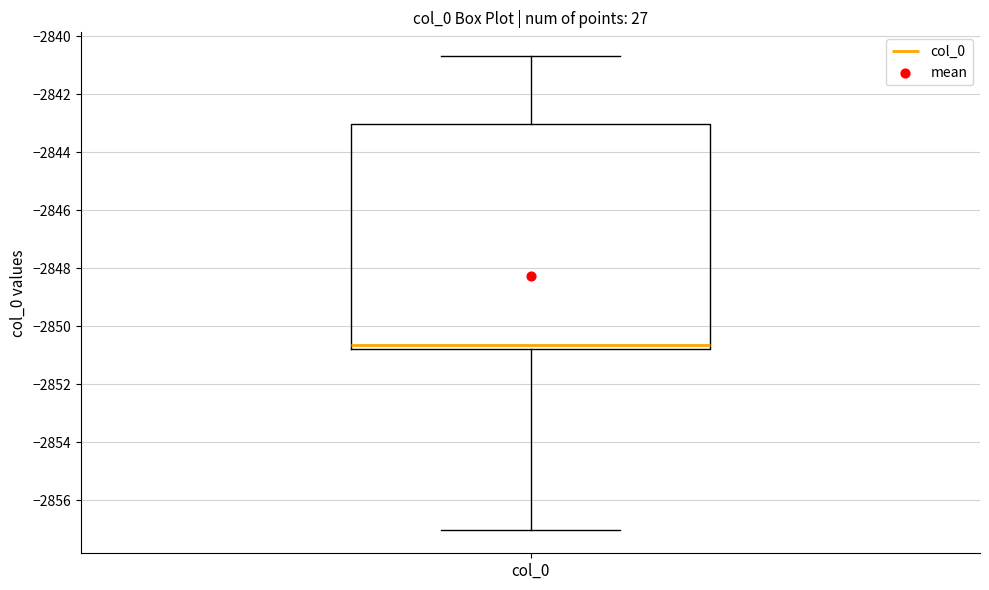

Where does the median line of the box for col_0 sit on the y-axis? The values are not printed on the chart, so give them approximately, as read against the axis.

-2850.6